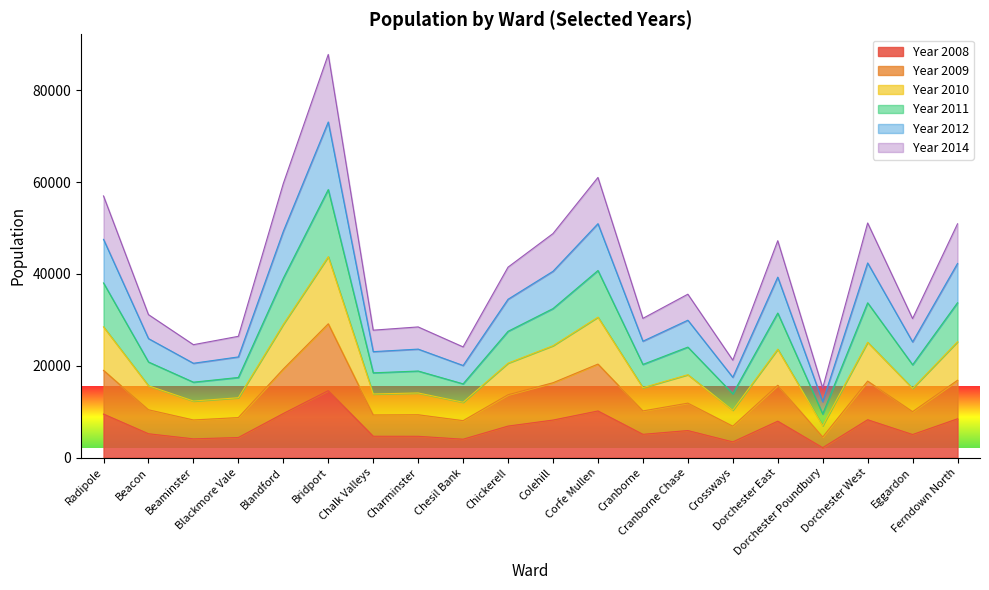

Which category has the lowest value in the Year 2009 series?

Dorchester Poundbury